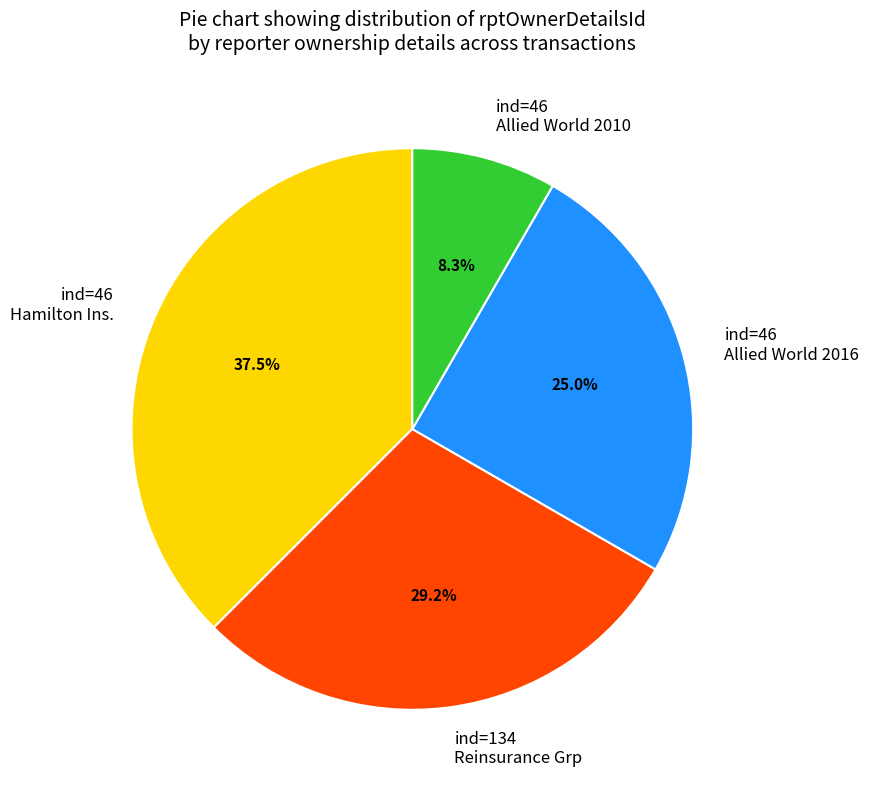

Which has a higher value, ind=46 Allied World 2010 or ind=46 Allied World 2016?

ind=46 Allied World 2016